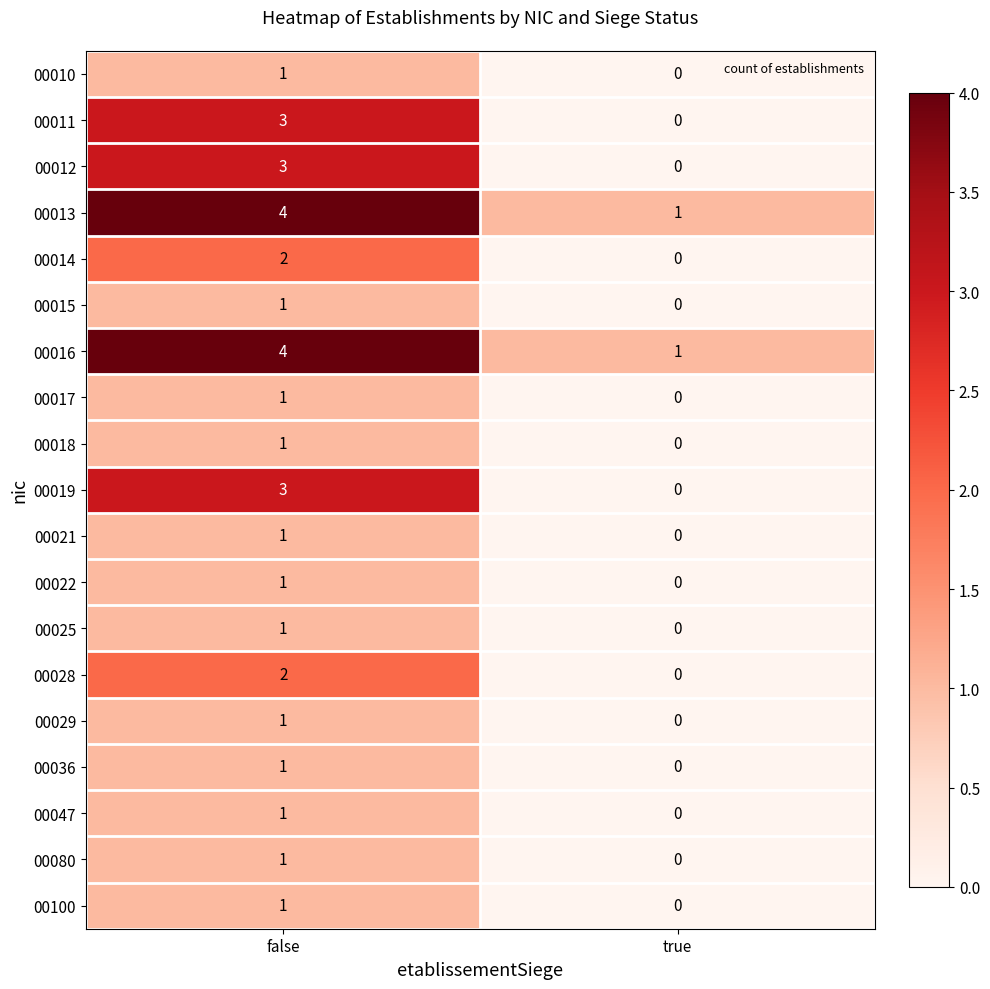

The 00013 series shows 4 at false. True or false?

True